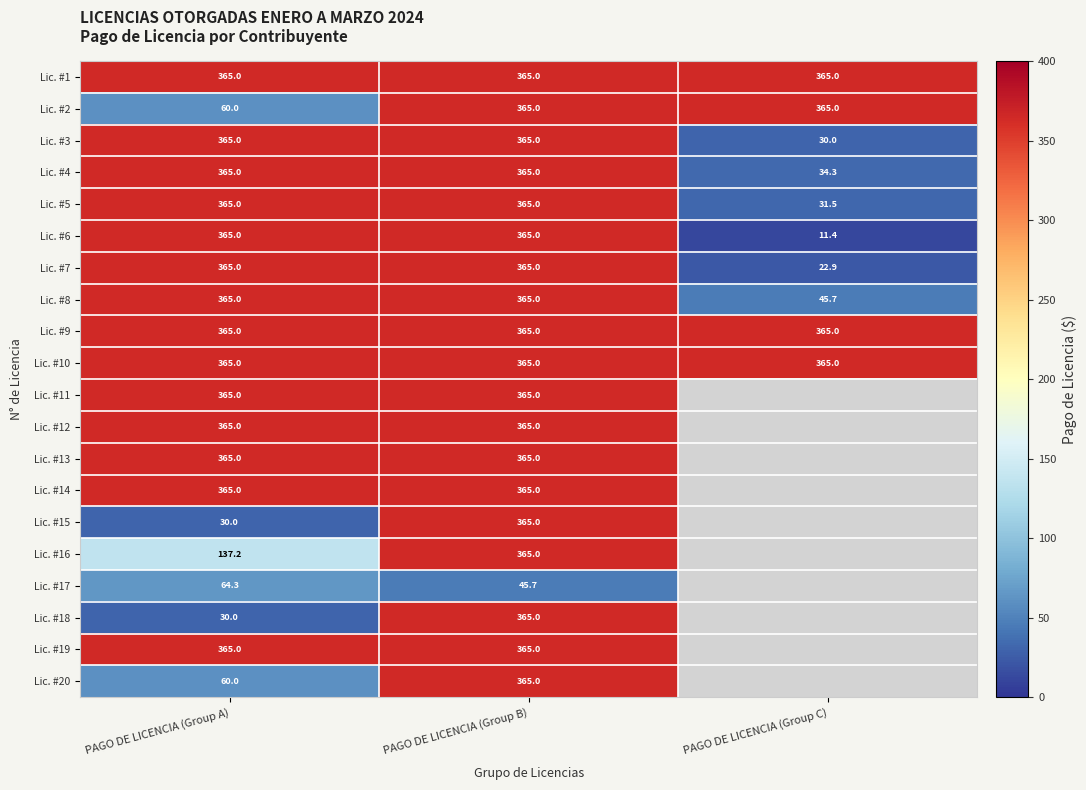

What is the minimum value for Lic. #3?

30.0